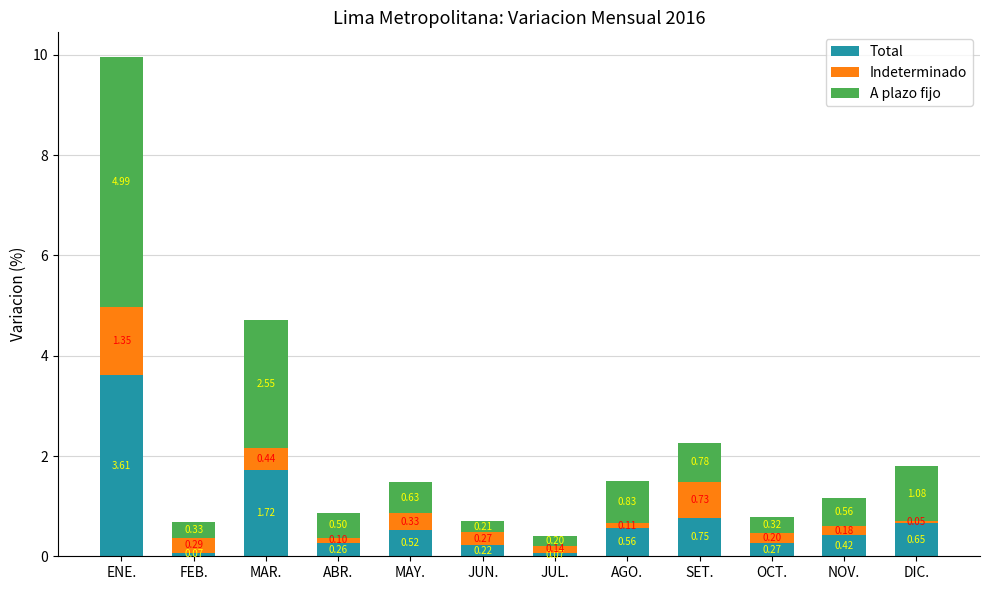

What is the total value across all series at MAR.?

4.7